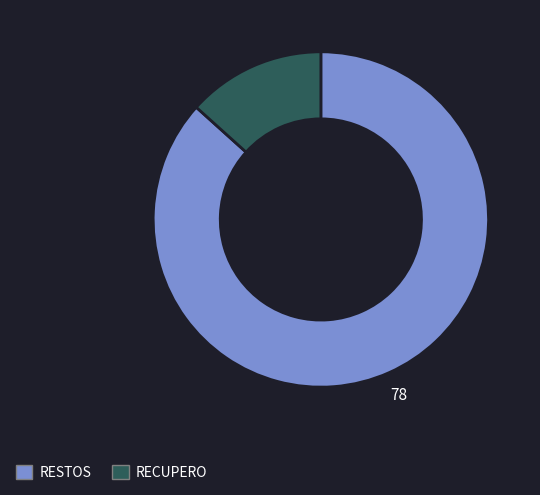

Rank the categories by value from lowest to highest.

RECUPERO, RESTOS